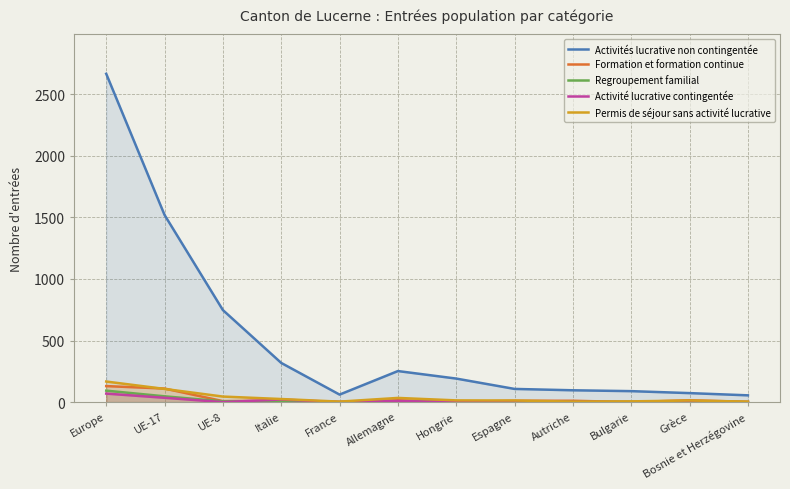

At which category is the sum across all series the highest?

Europe